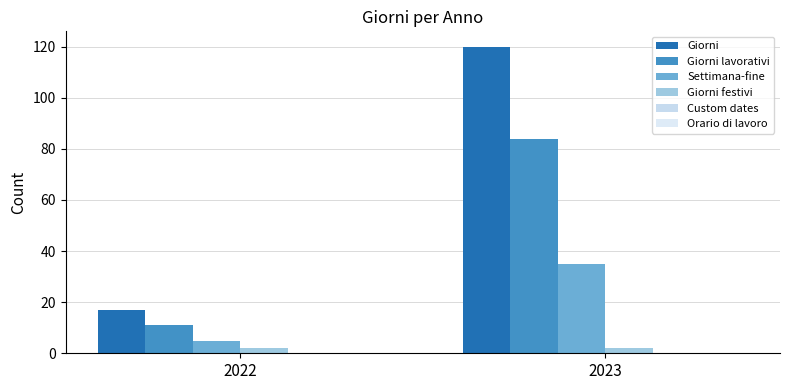

What is the average value of the Giorni lavorativi series?

48